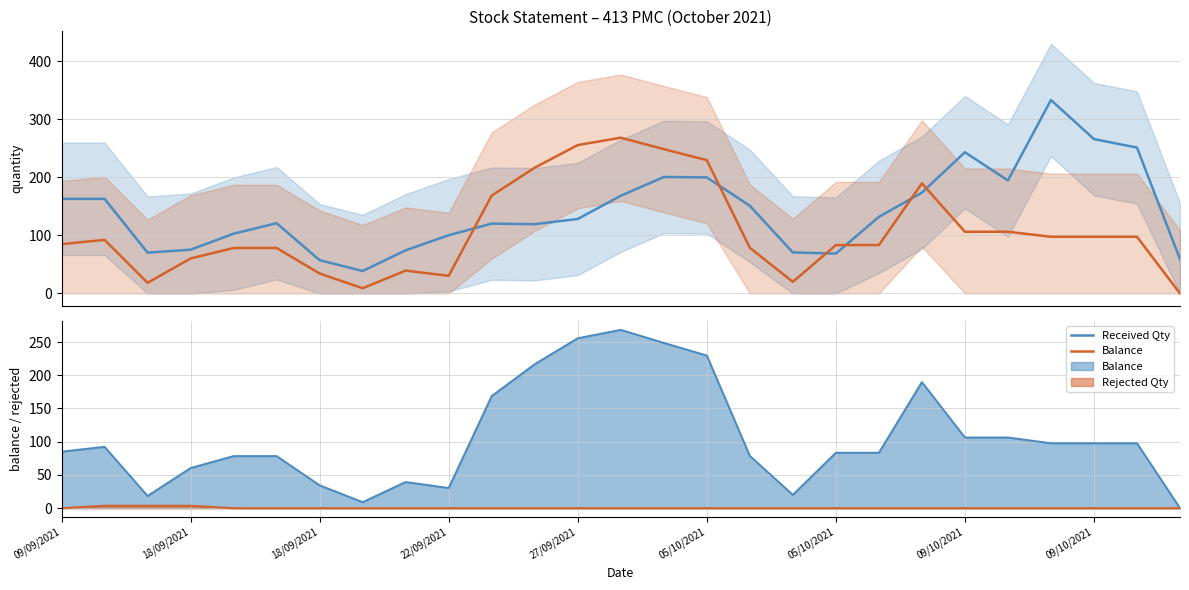

How many intersections are there between Received Qty and Balance?

6